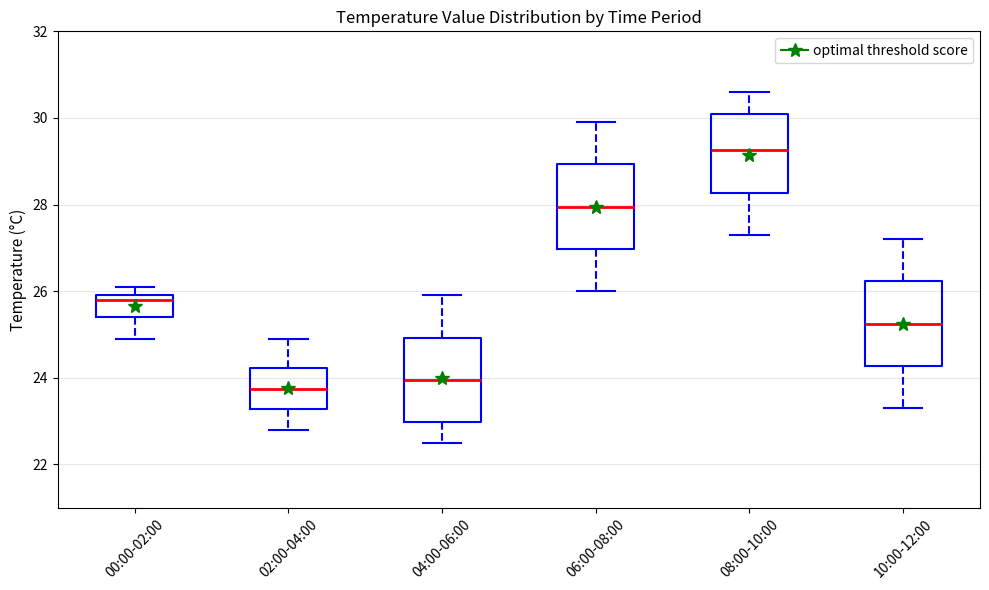

Reading left to right, transcribe this box plot: for each box, give where its median line is, the range the box spans, and where its two whiskers end, as read against the y-axis. The values are not printed on the chart, so give them approximately, as read against the axis.

00:00-02:00: median 25.8, box 25.4 to 26.0, whiskers 25.0 to 26.2
02:00-04:00: median 23.8, box 23.2 to 24.2, whiskers 22.8 to 25.0
04:00-06:00: median 24.0, box 23.0 to 25.0, whiskers 22.6 to 26.0
06:00-08:00: median 28.0, box 27.0 to 29.0, whiskers 26.0 to 30.0
08:00-10:00: median 29.2, box 28.2 to 30.2, whiskers 27.4 to 30.6
10:00-12:00: median 25.2, box 24.2 to 26.2, whiskers 23.4 to 27.2